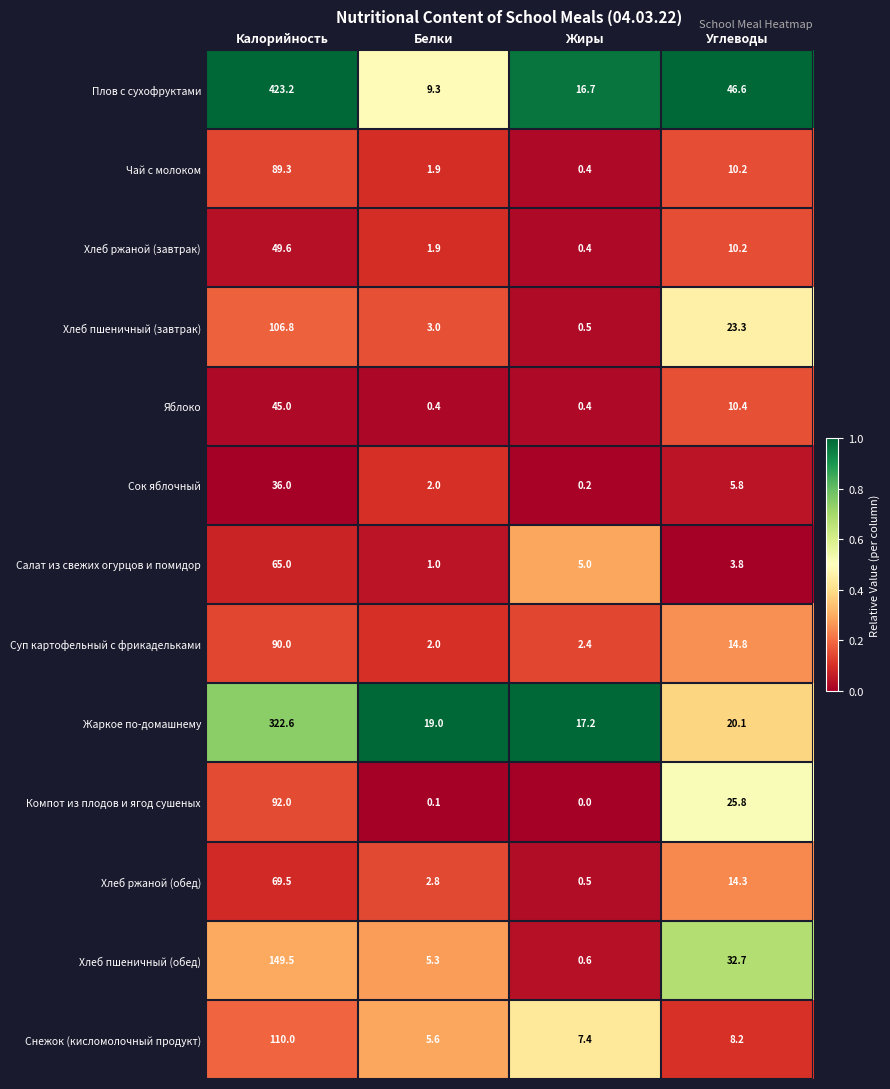

At how many categories does at least one series exceed 0?

4